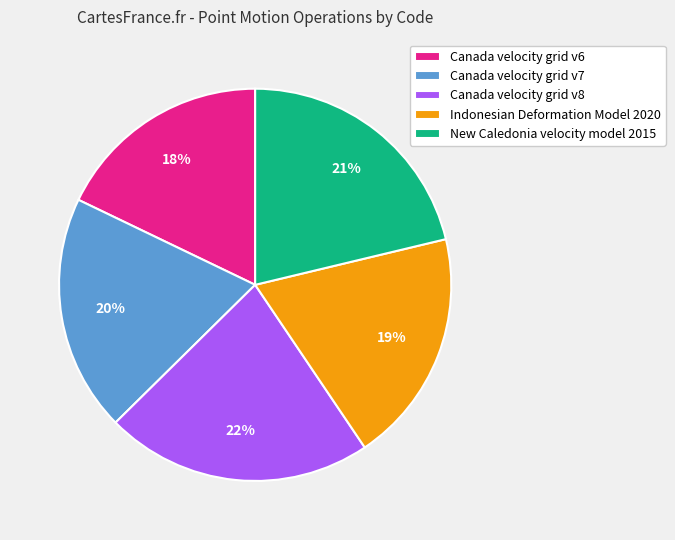

To the nearest percent, what percentage of the pie is New Caledonia velocity model 2015?

21%